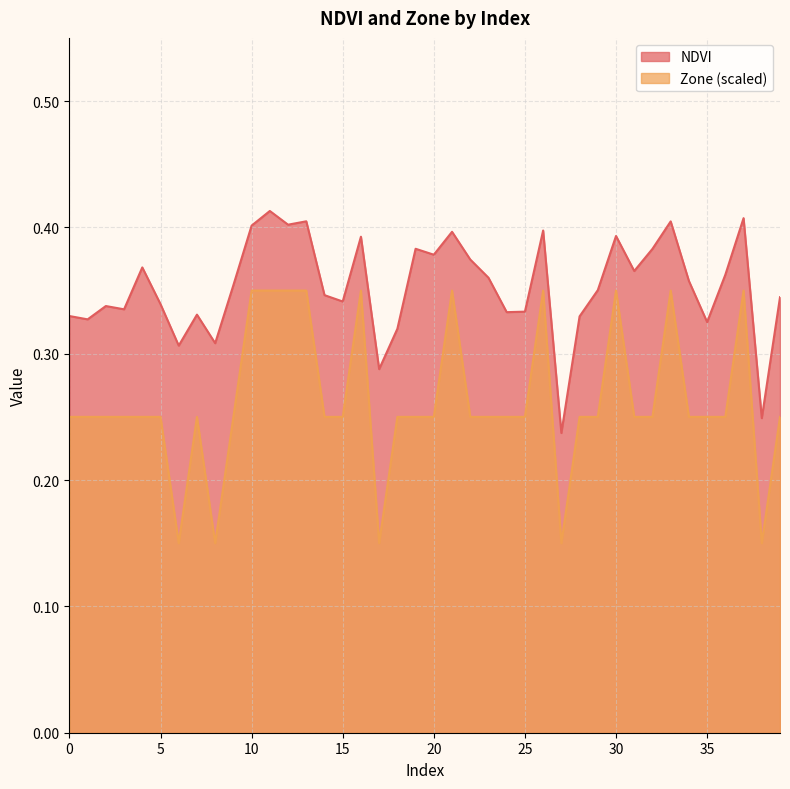

At which category does Zone reach its first local peak?

7